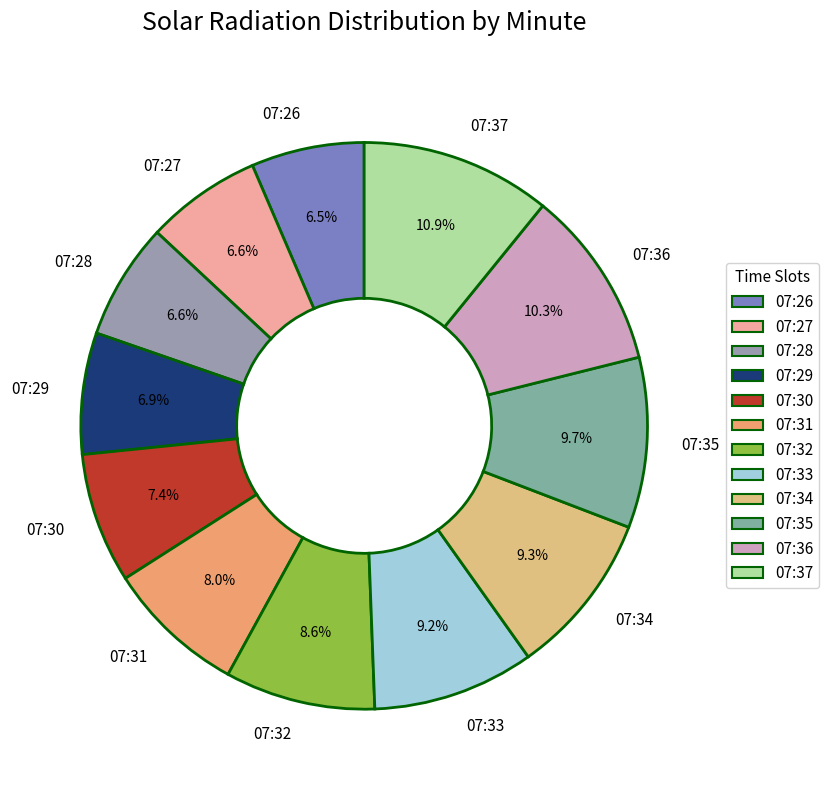

To the nearest percent, what portion does 07:35 represent?

10%